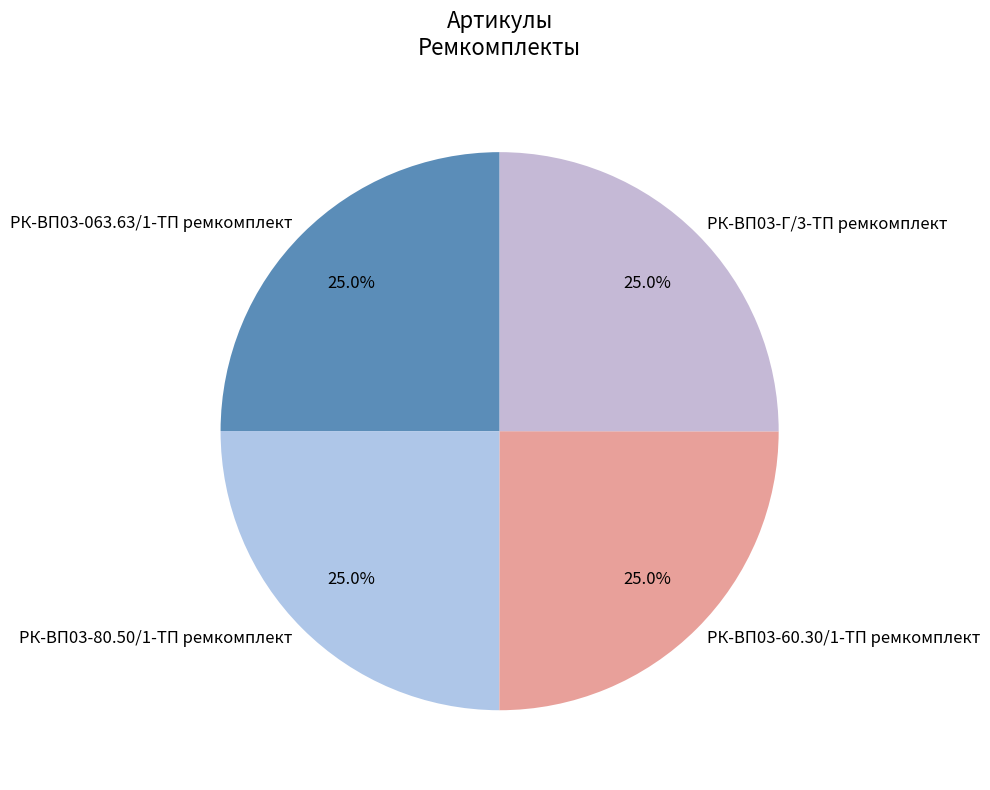

Is there any slice that represents more than half of the pie?

No